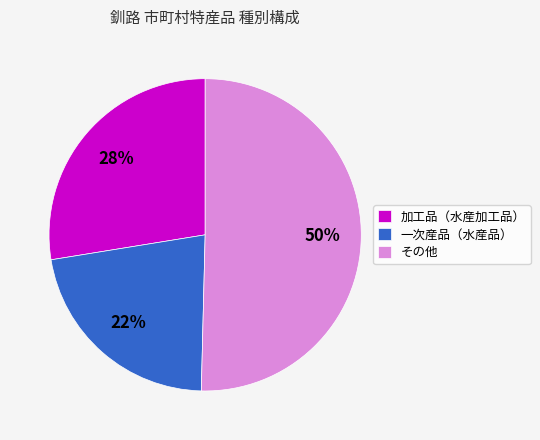

To the nearest percent, what portion does 加工品（水産加工品） represent?

28%